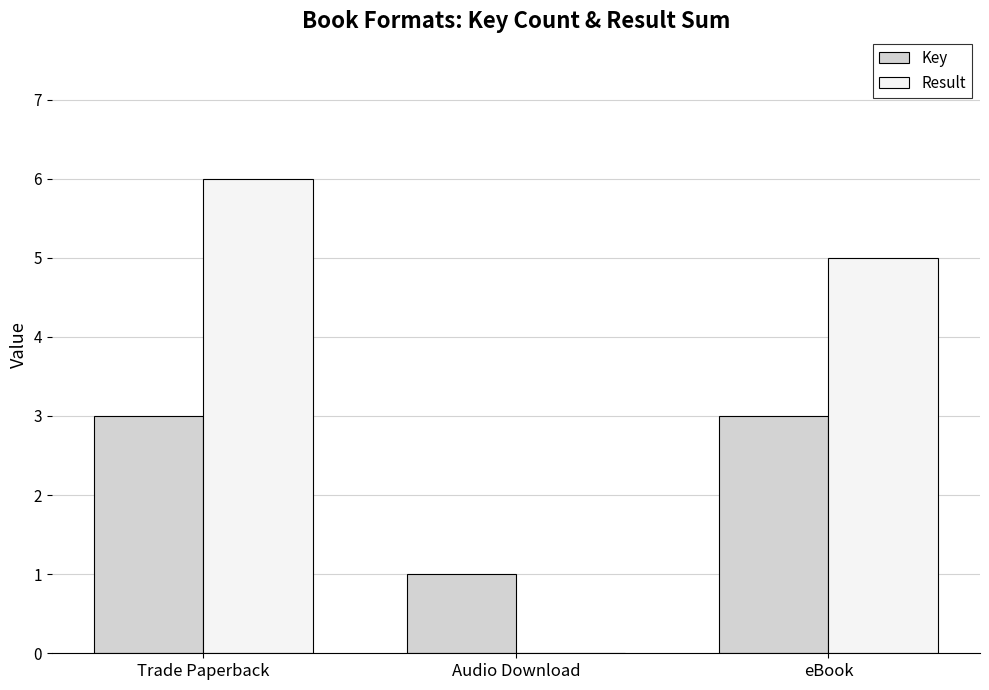

Which series changed the most between Trade Paperback and Audio Download?

Result